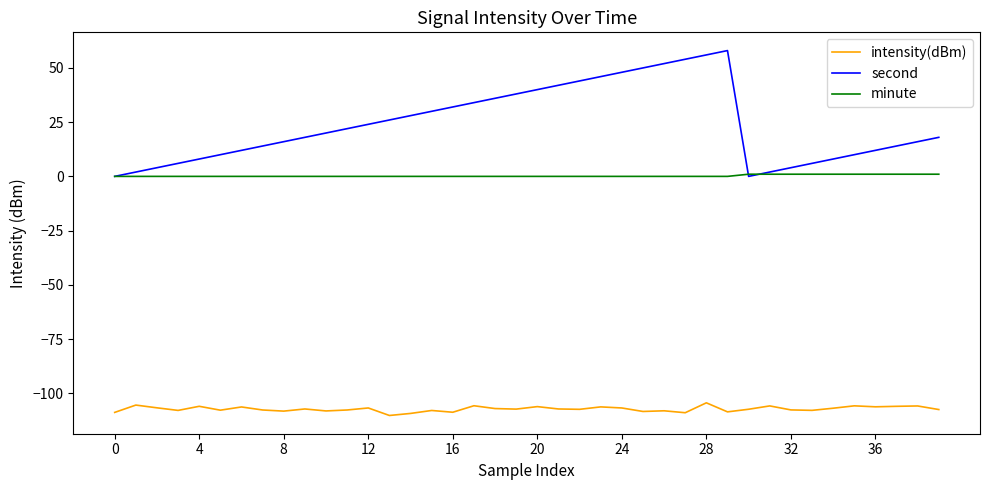

True or false: intensity(dBm) and second cross at least once.

False